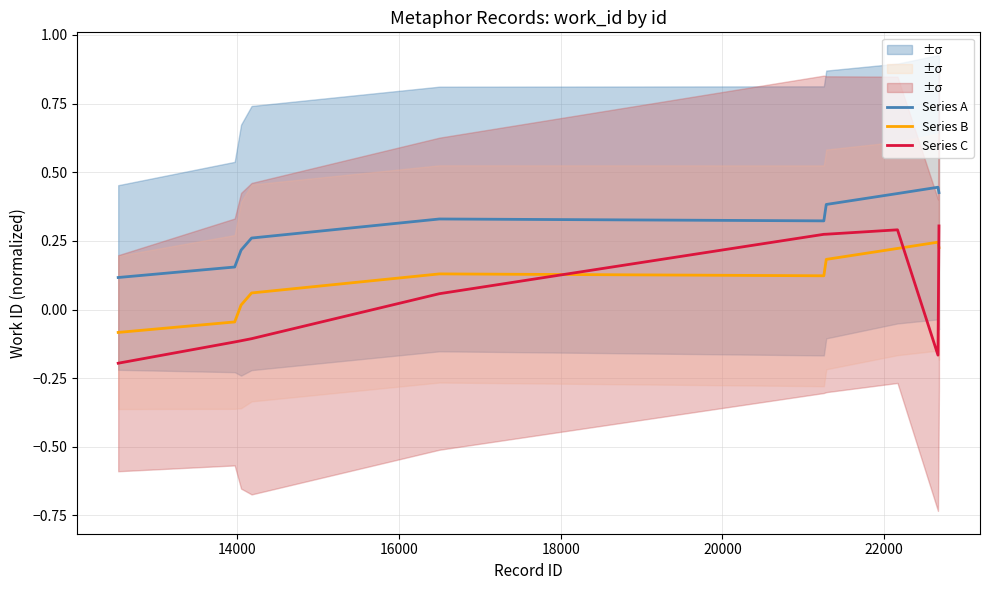

How many intersections are there between Series C and Series B?

3